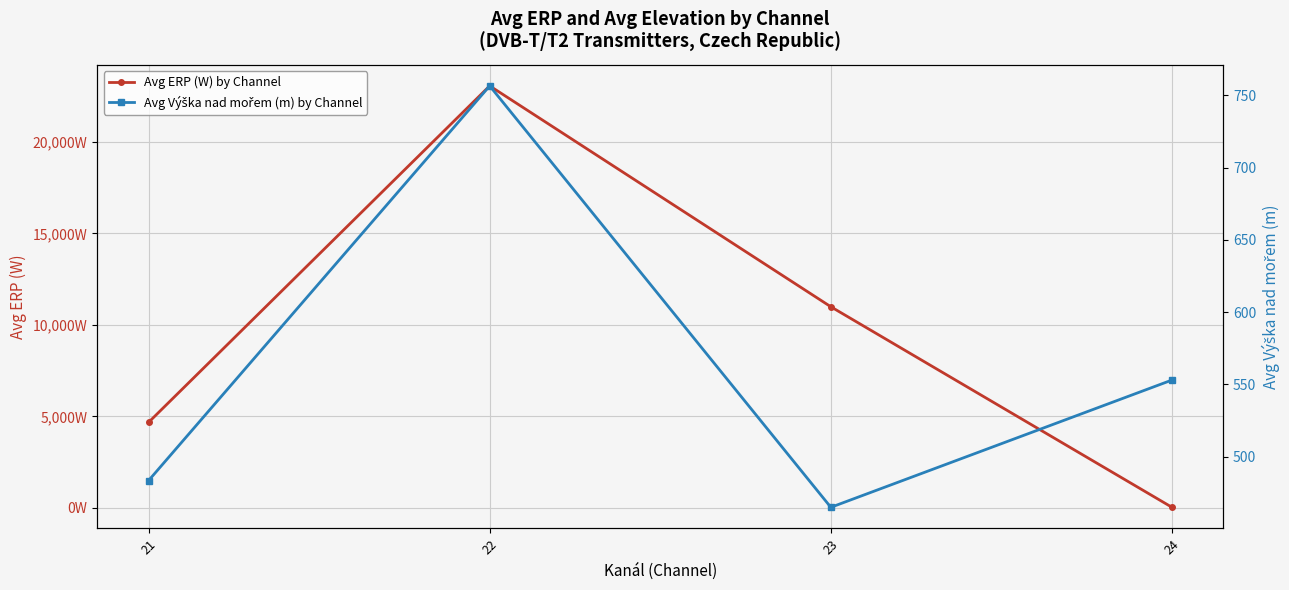

List the series in order of their peak value, highest first.

Avg ERP (W) by Channel, Avg Výška nad mořem (m) by Channel